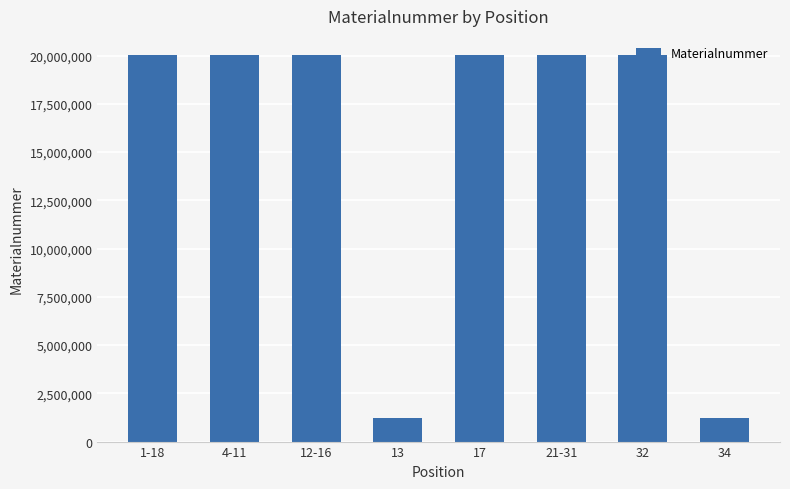

What is the average value?

15309525